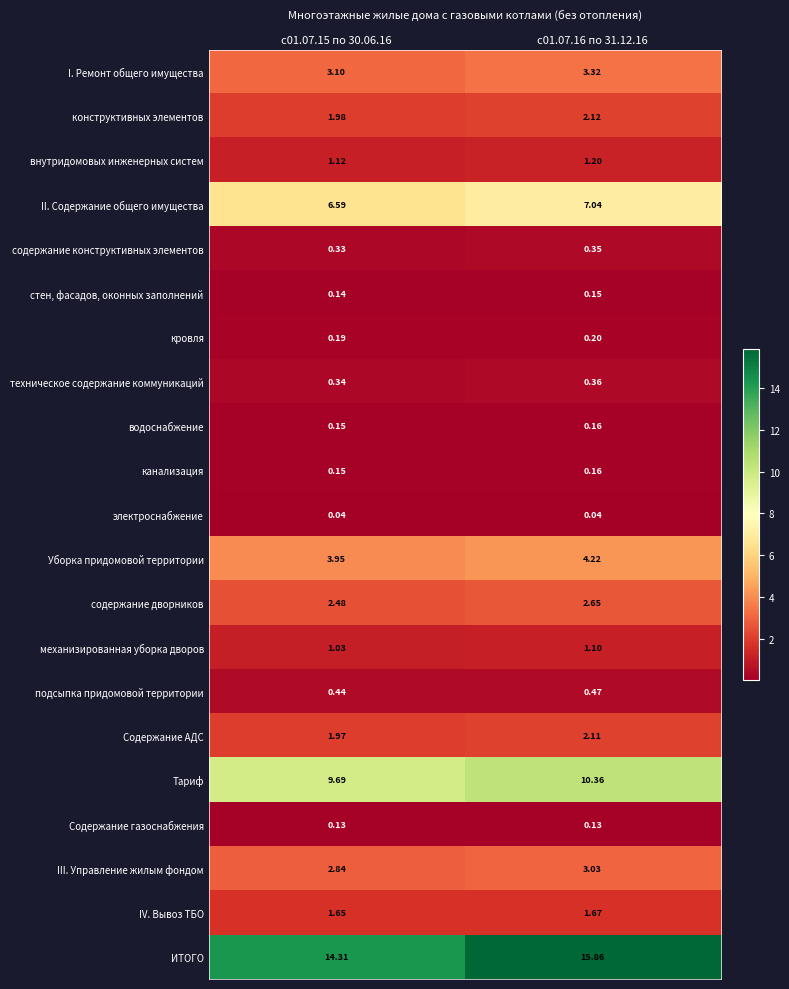

Is the value of подсыпка придомовой территории at с01.07.16 по 31.12.16 greater than the value of I. Ремонт общего имущества at с01.07.15 по 30.06.16?

No